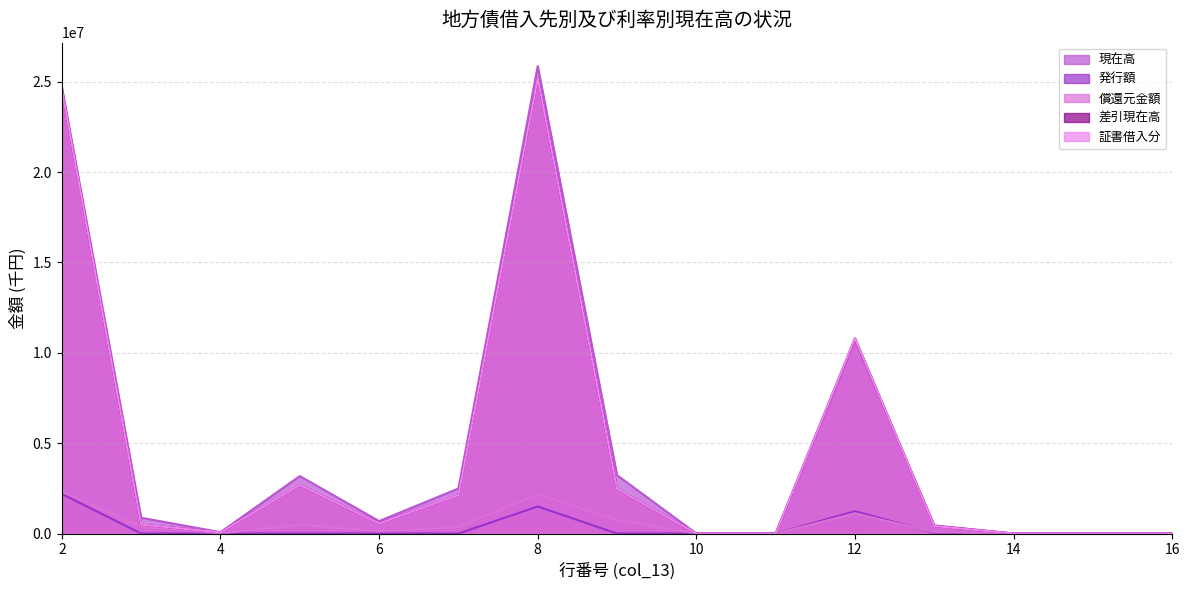

How many lines are shown in the chart?

5